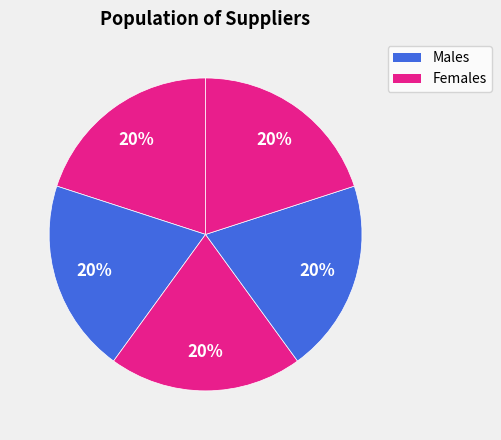

How many slices are in this pie chart?

5